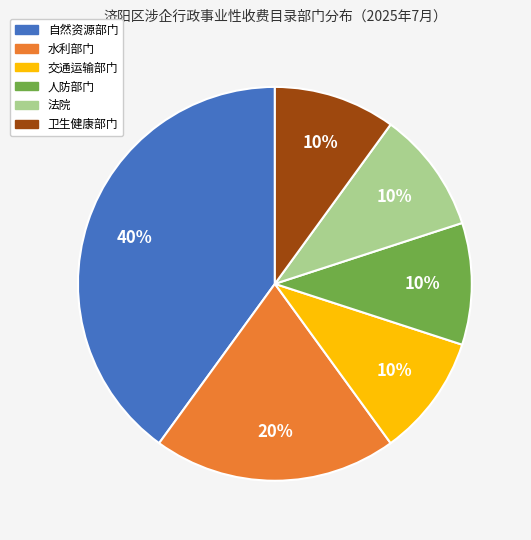

To the nearest percent, what is the difference between the largest and smallest slice percentages?

30%